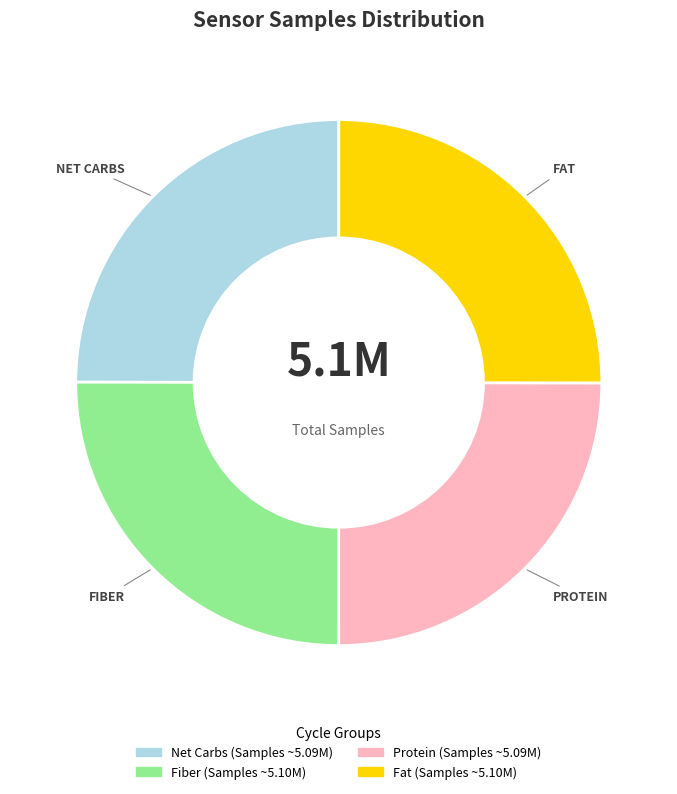

Is there a majority slice in this chart?

No